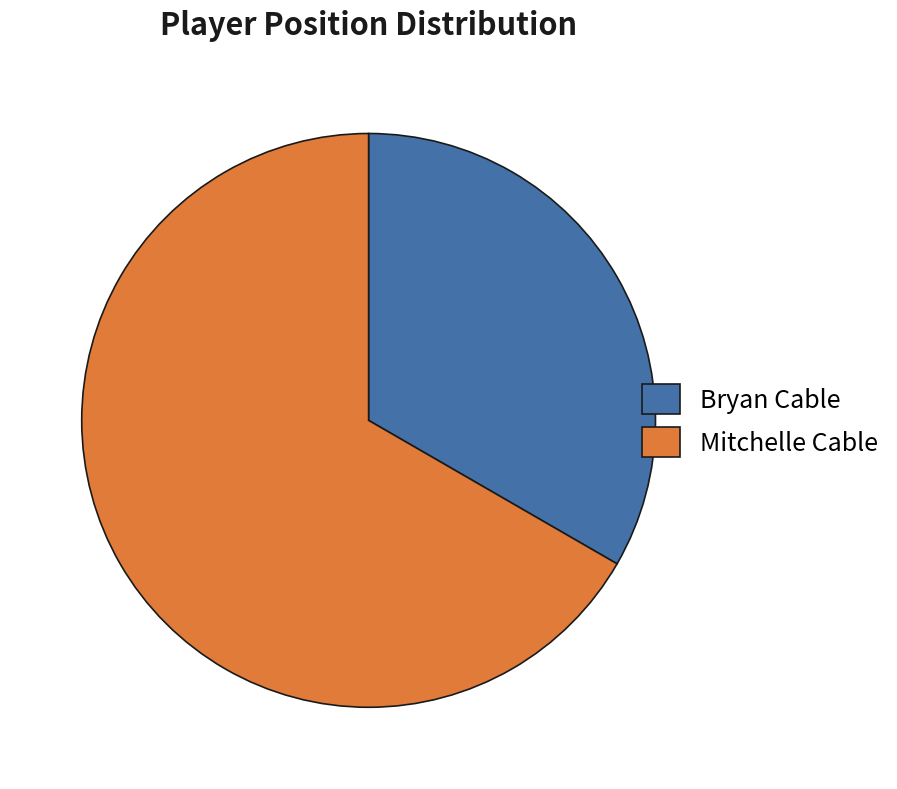

How many slices are in this pie chart?

2